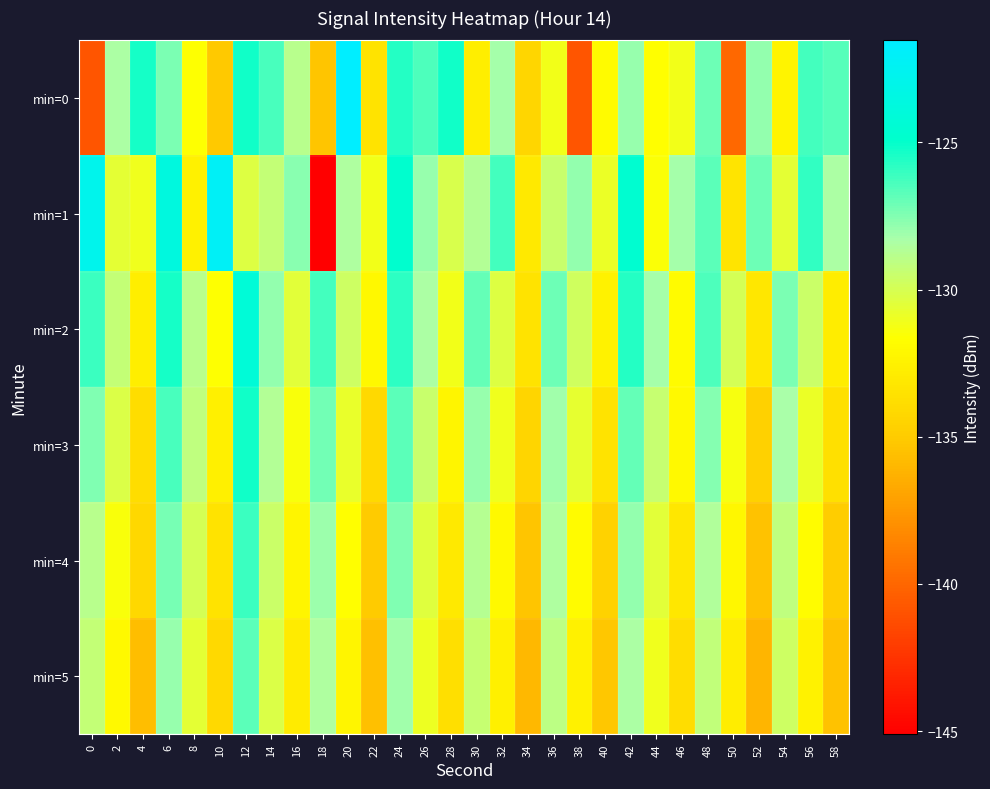

What is the difference between the highest and lowest values at 50?

9.9